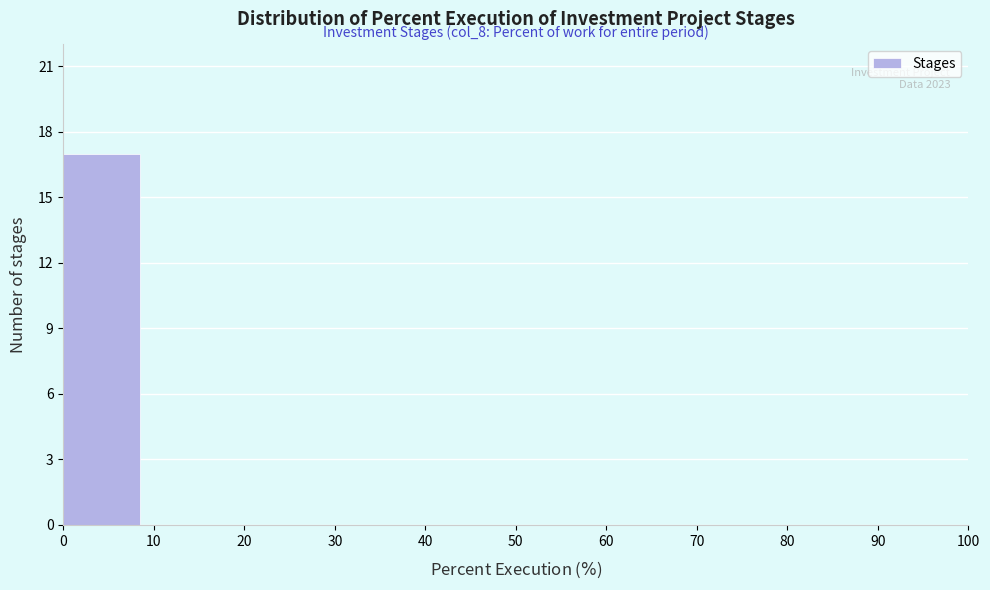

Which range on the x-axis has the tallest bar?

0 to 10